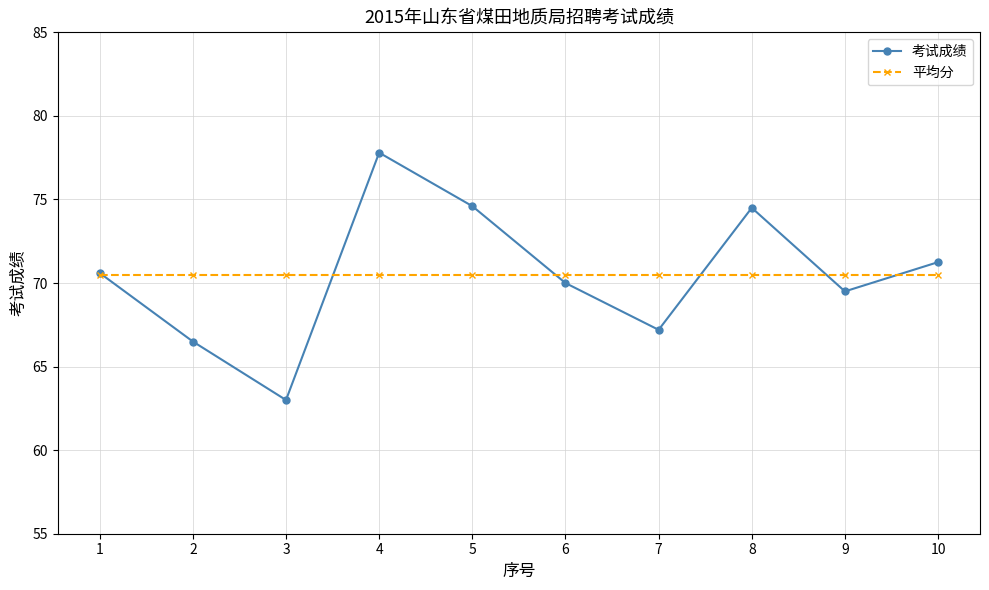

Rank the series by their maximum value, from highest to lowest.

考试成绩, 平均分